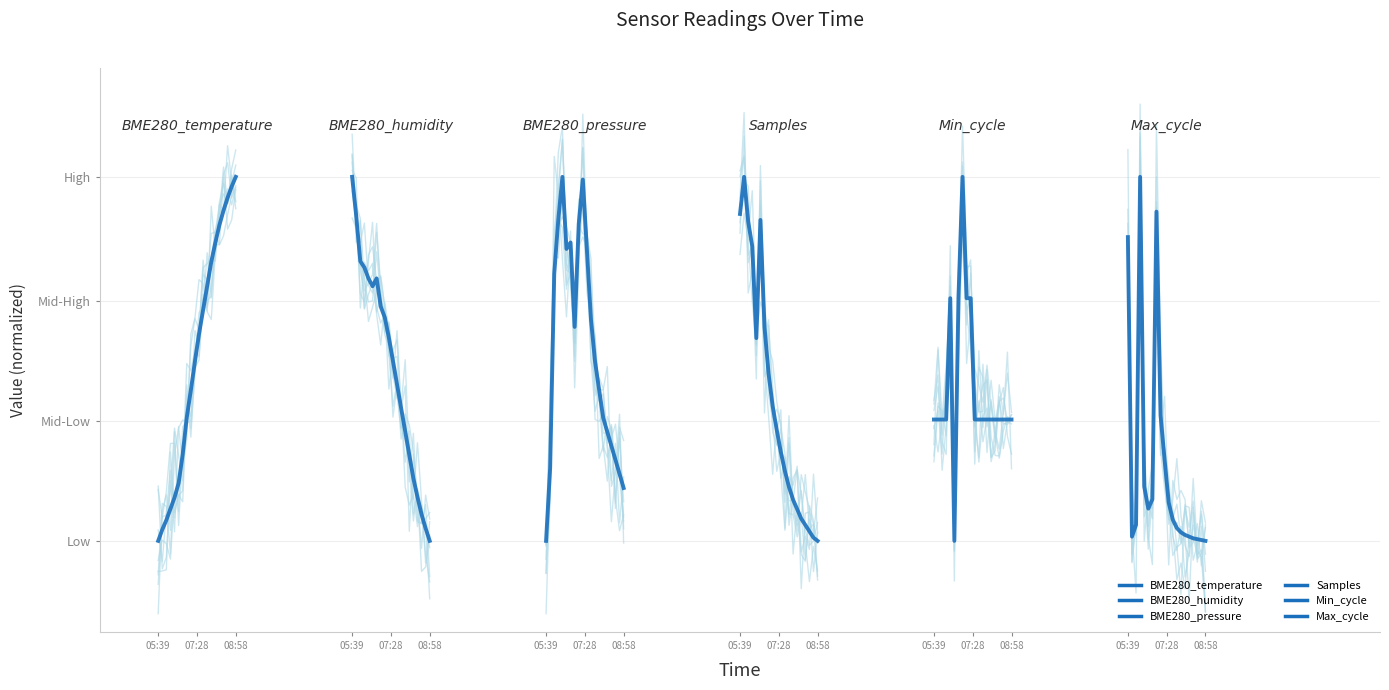

At which label is Min_cycle closest to 0?

08:58